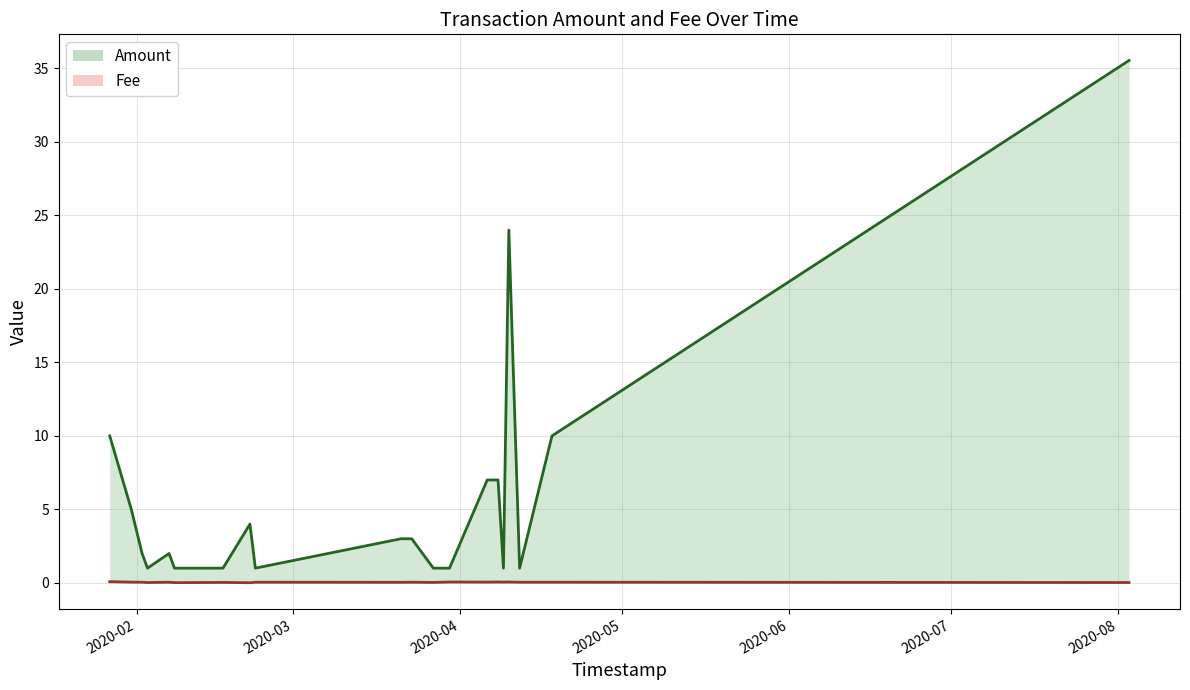

What is the total value across all series at 2020-03-27?

1.0